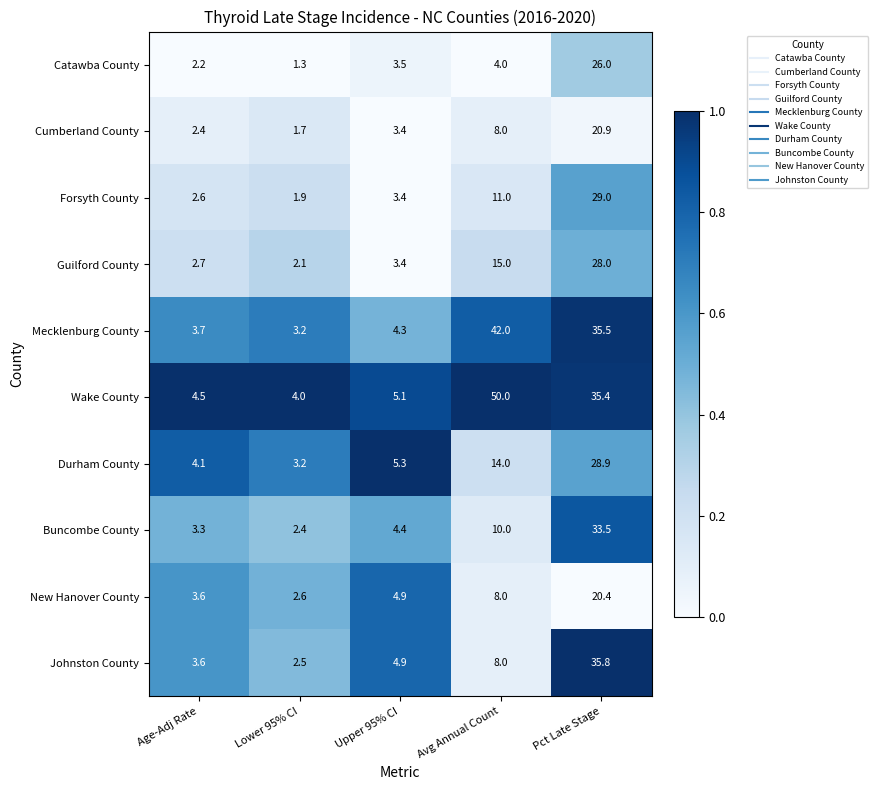

The value of Johnston County at Pct Late Stage is 46.9. True or false?

False